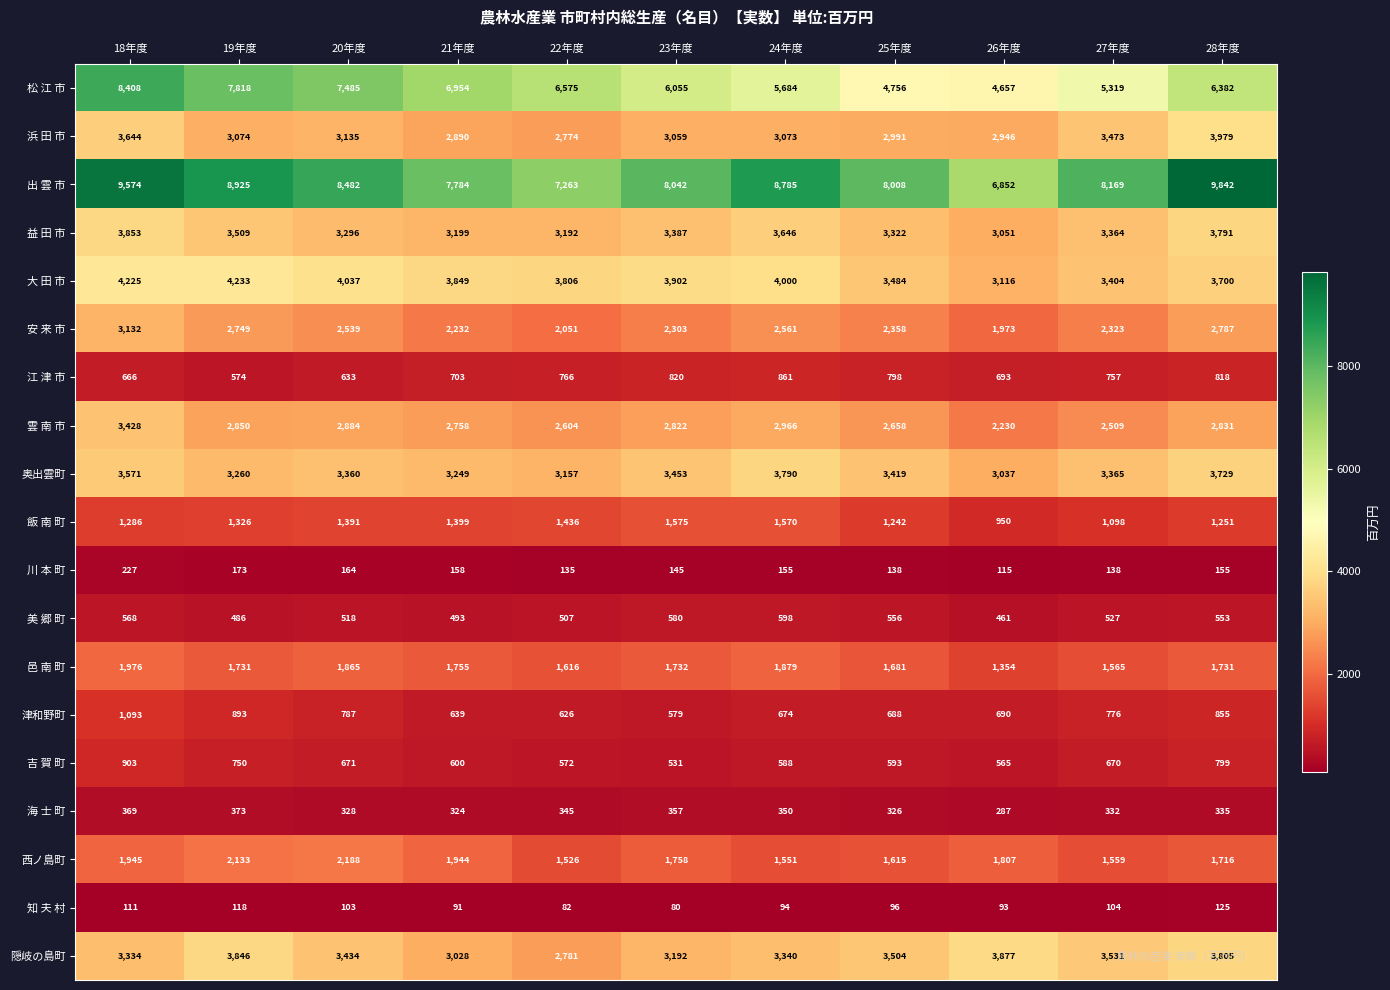

Which series has the largest range (max minus min)?

松 江 市